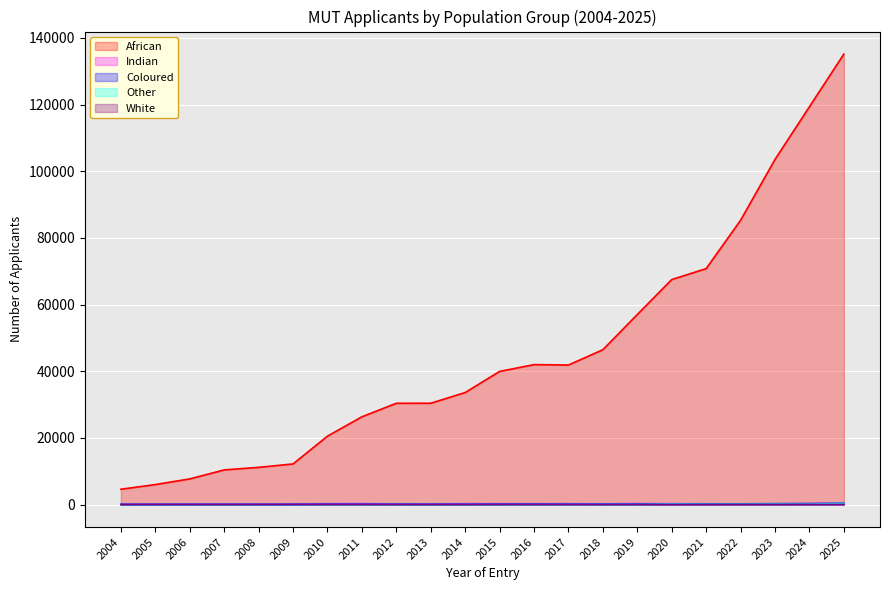

Rank the categories by Coloured value from lowest to highest.

2004, 2005, 2008, 2009, 2006, 2007, 2013, 2011, 2014, 2012, 2010, 2015, 2017, 2018, 2016, 2019, 2020, 2021, 2022, 2023, 2024, 2025